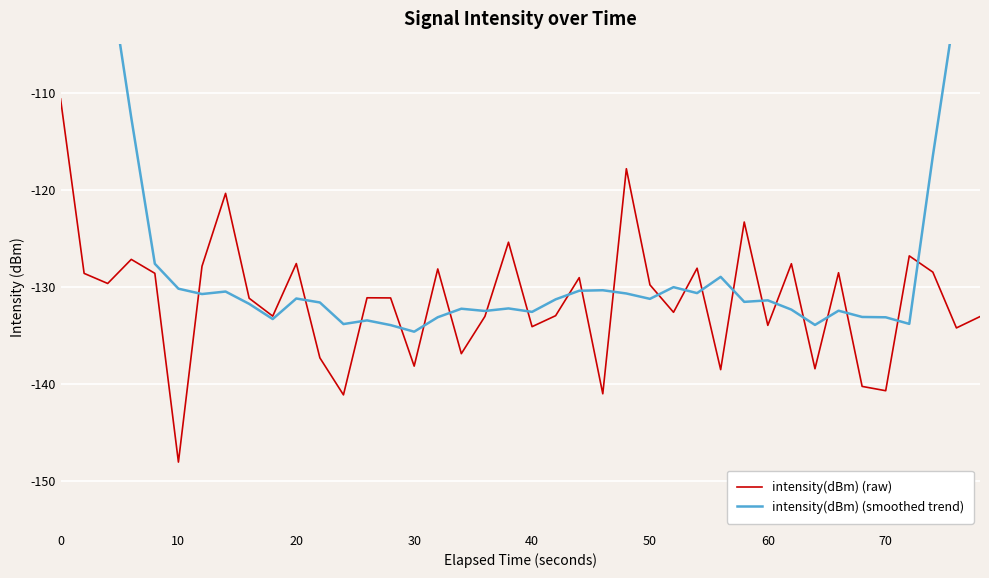

At which label does intensity(dBm) (raw) reach its minimum?

10